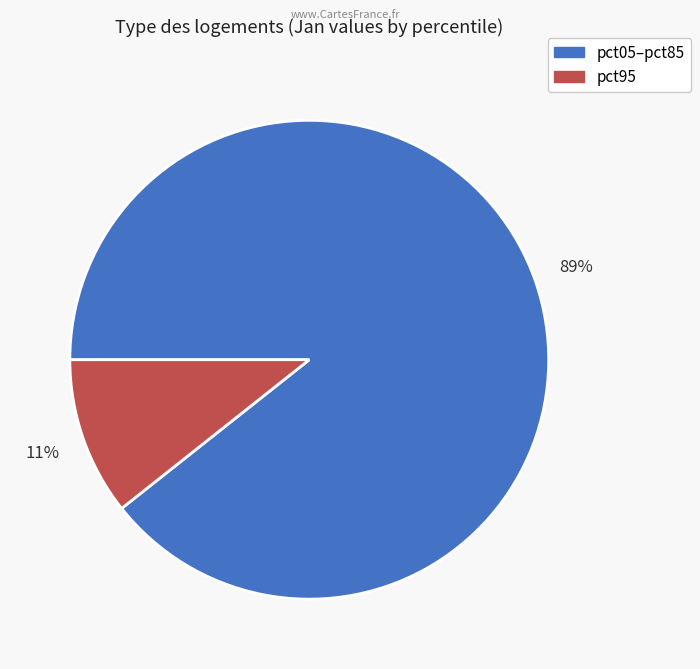

To the nearest percent, what is the average slice percentage?

50%